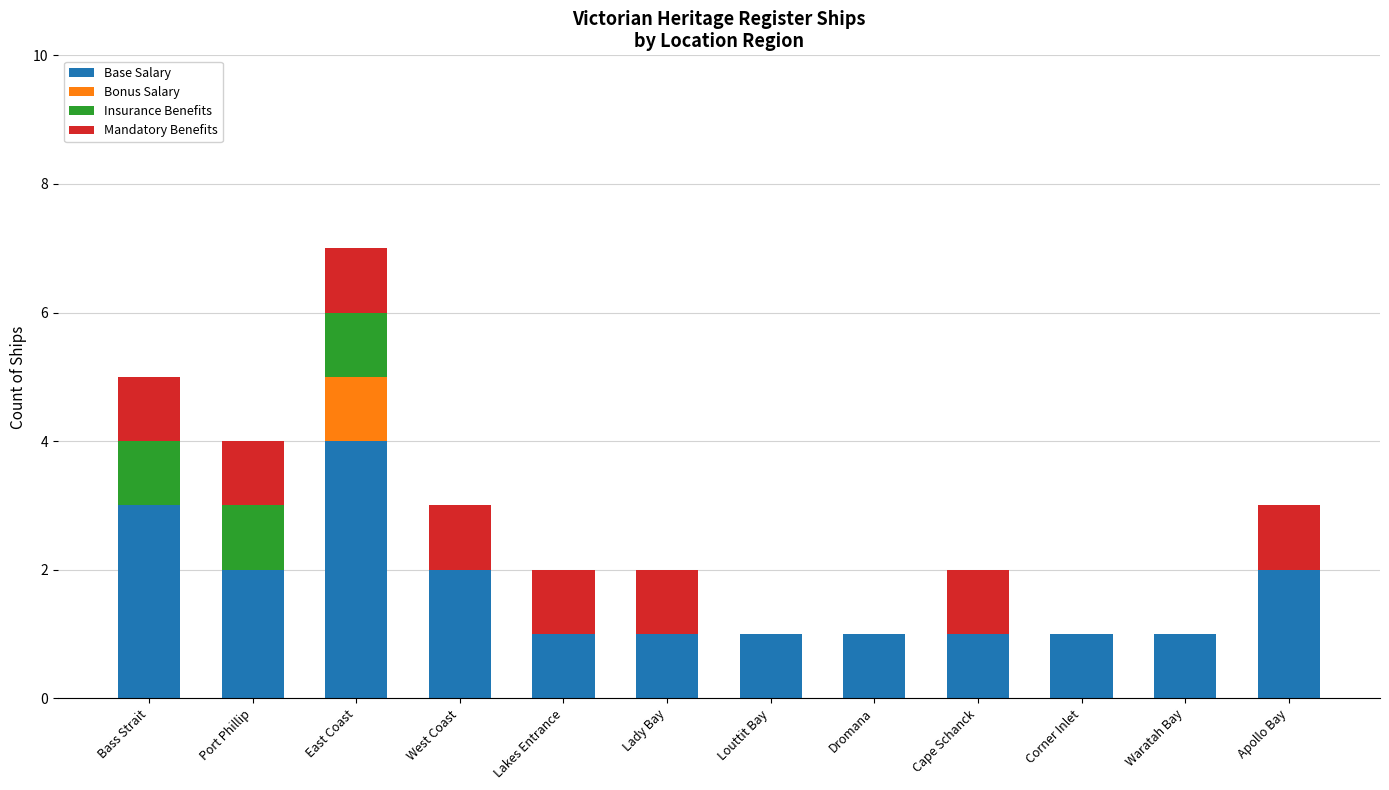

Which category has the highest value in the Base Salary series?

East Coast